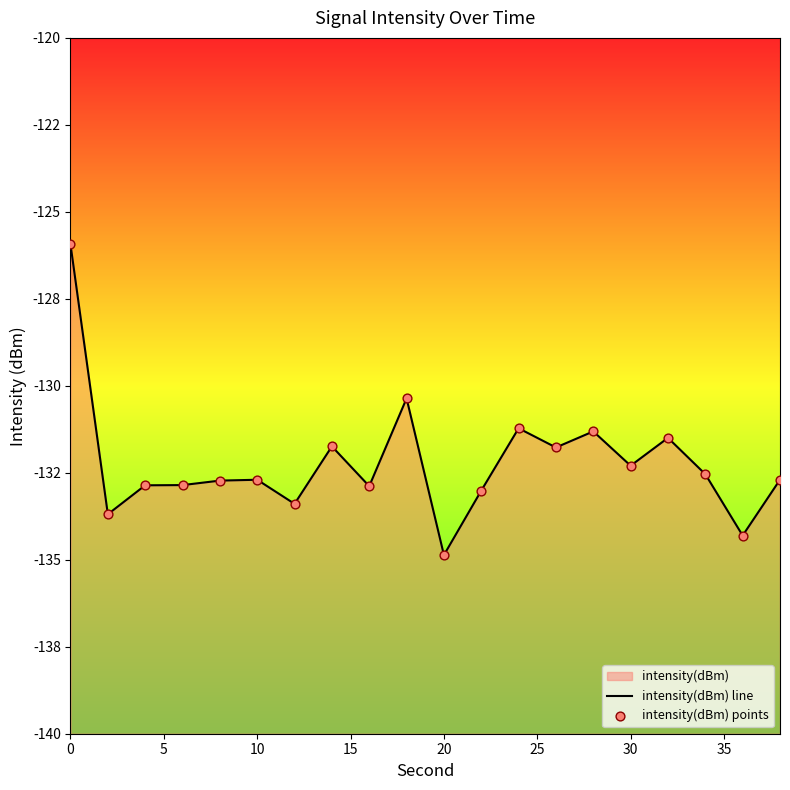

Which series has the largest total across all categories?

intensity(dBm) line